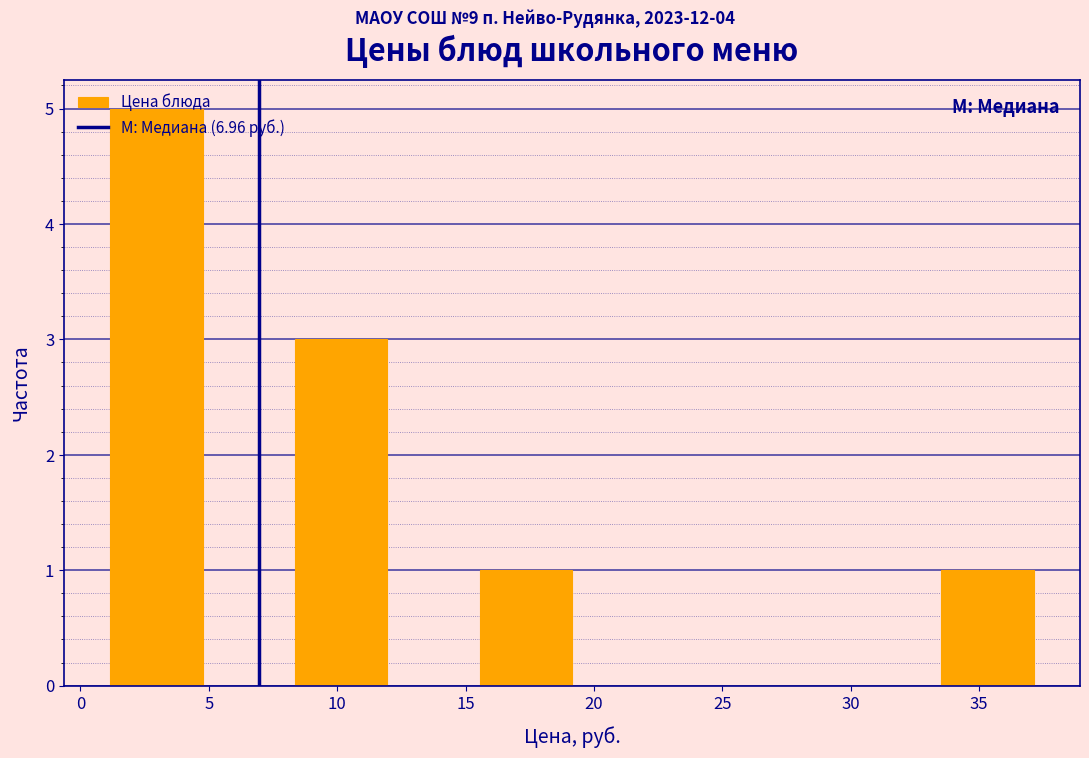

What is the height of the bar covering 15.5 to 19.0 on the x-axis? Neither the bar edges nor the heights are printed on the chart, so give them approximately, as read against the axes.

1